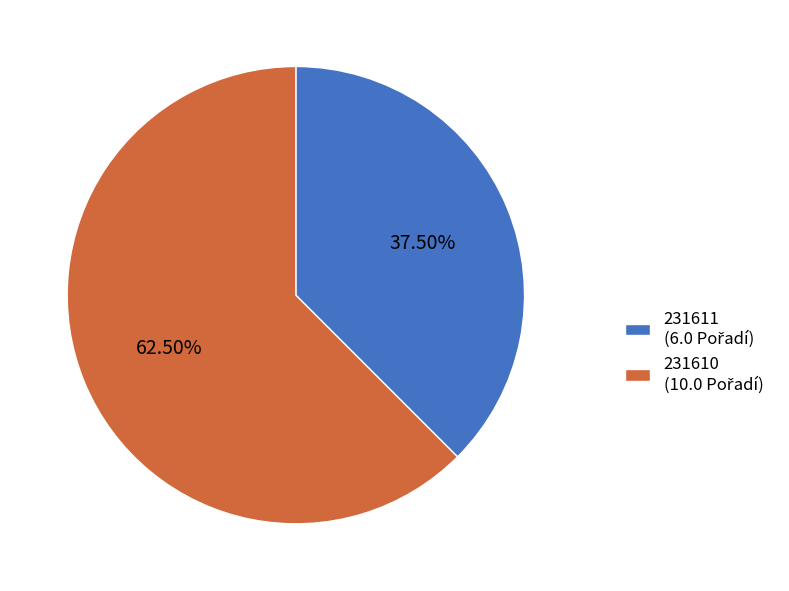

Does any single category account for the majority?

Yes